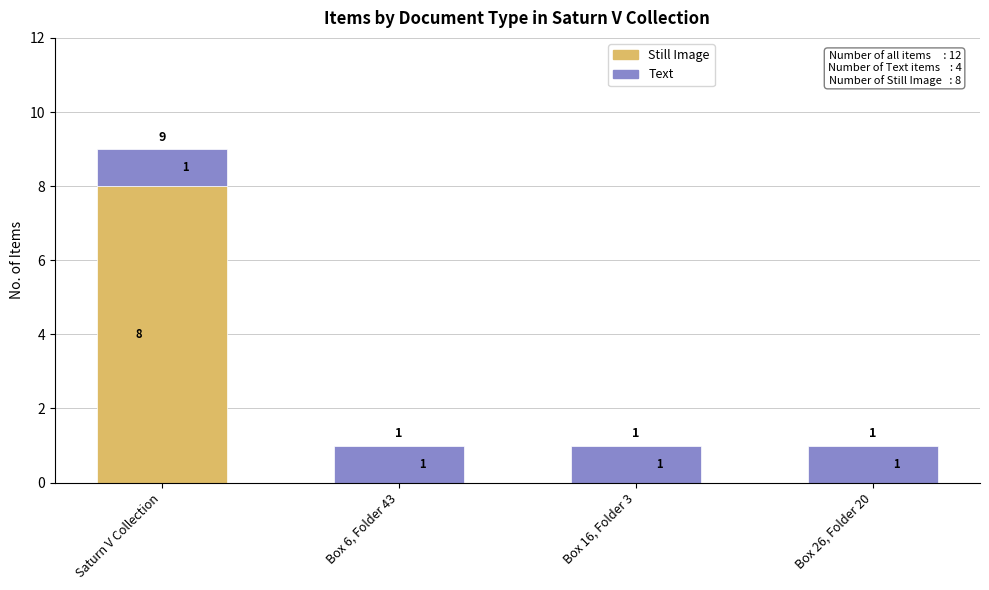

At which label does Still Image reach its peak?

Saturn V Collection